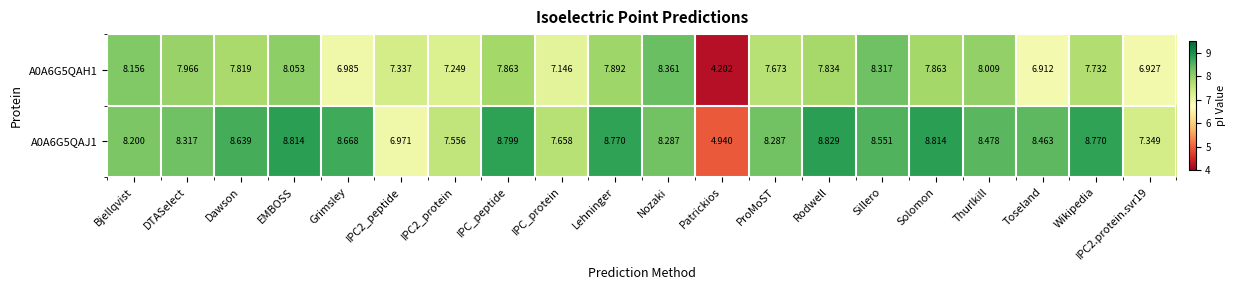

Rank the series by their maximum value, from lowest to highest.

A0A6G5QAH1, A0A6G5QAJ1